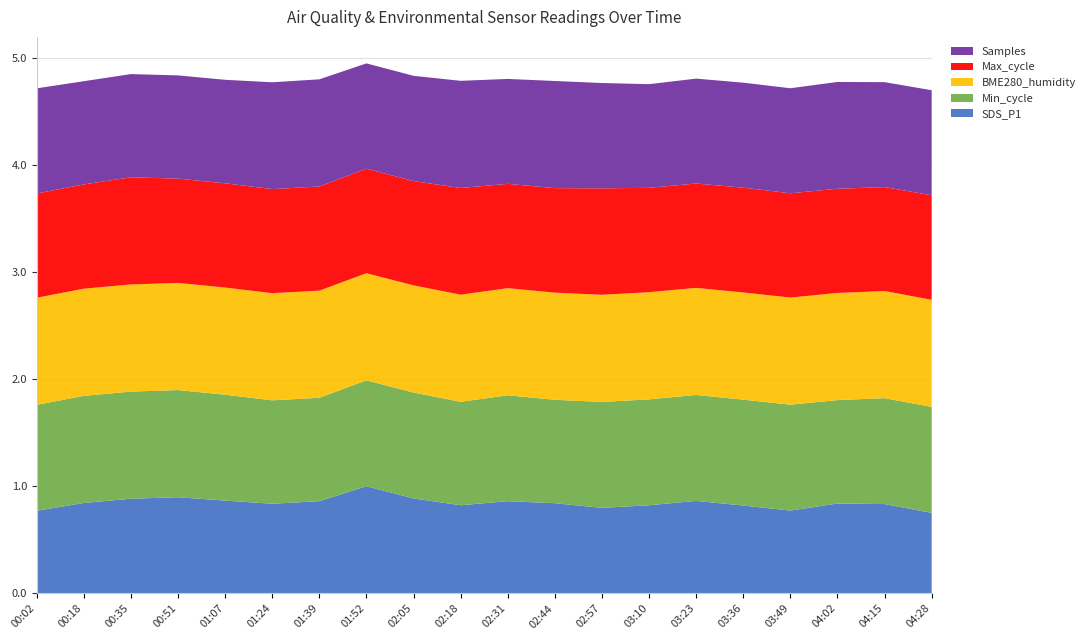

What is the lowest value of the SDS_P1 series?

0.8